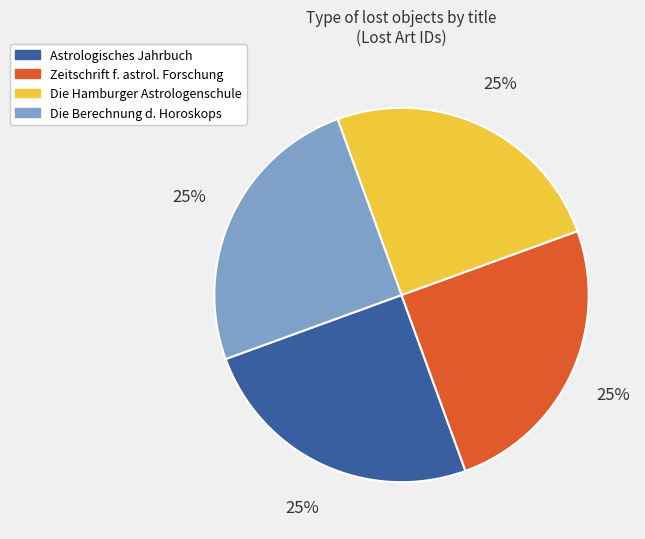

Does any single category account for the majority?

No